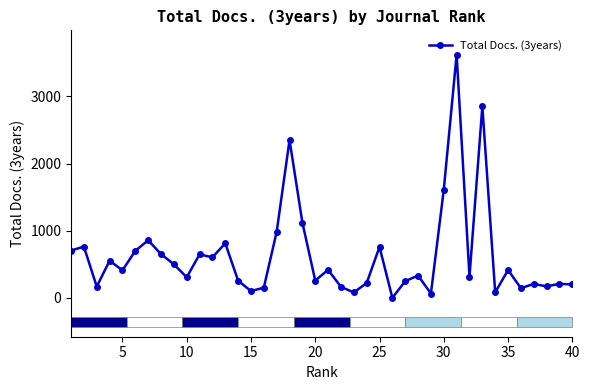

What is the average value?

625